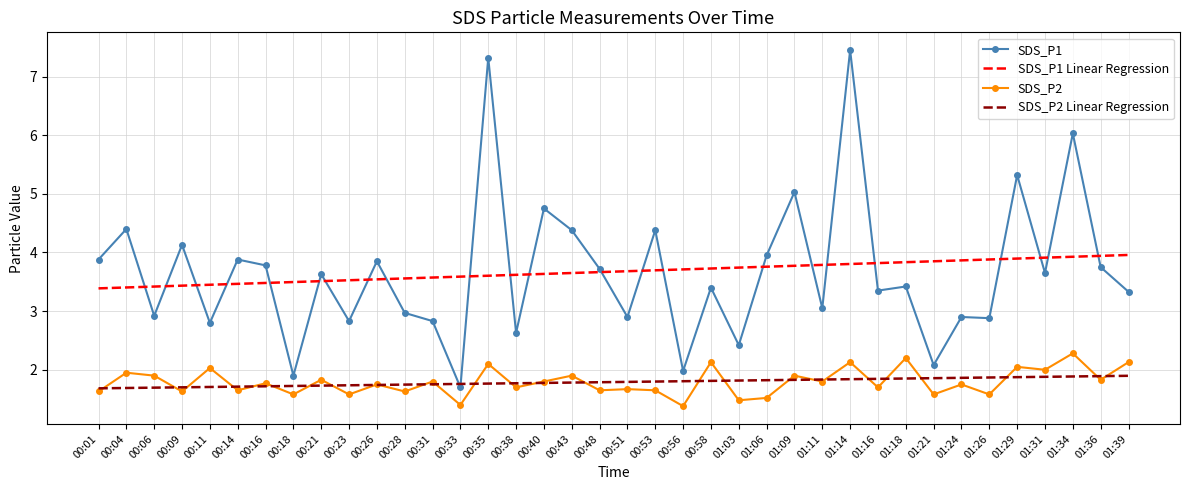

What is the smallest value displayed?

1.4